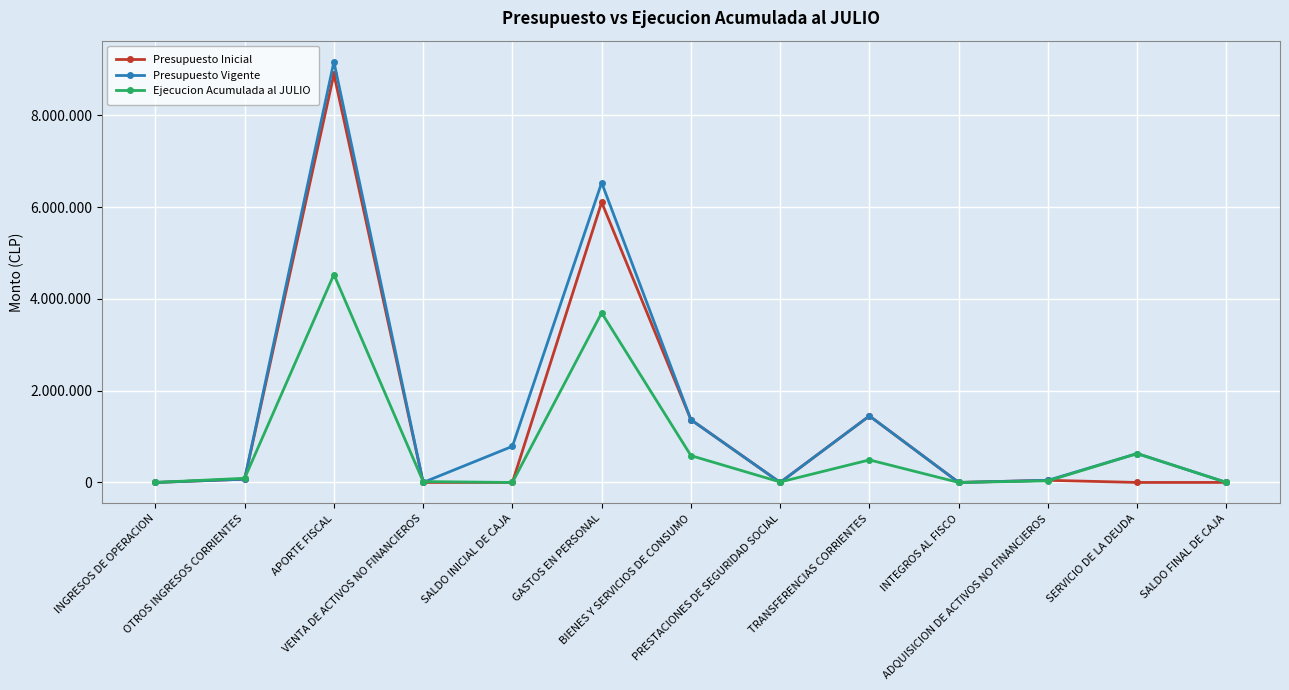

What is the sum of the Ejecucion Acumulada al JULIO values at SALDO INICIAL DE CAJA and ADQUISICION DE ACTIVOS NO FINANCIEROS?

34600